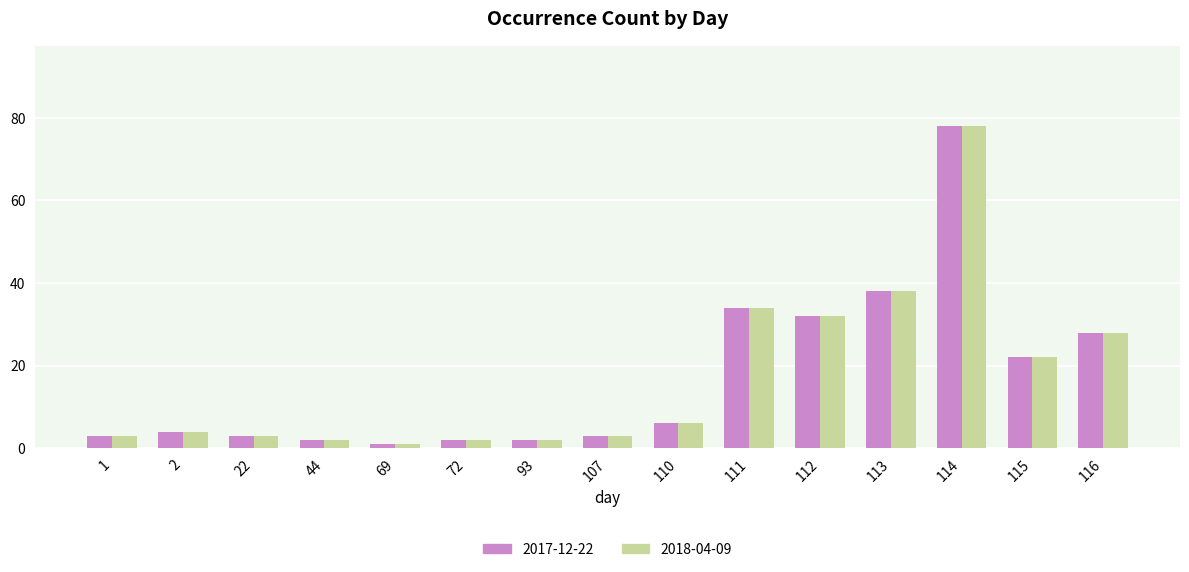

What is the difference between the maximum and minimum values in the 2018-04-09 series?

77